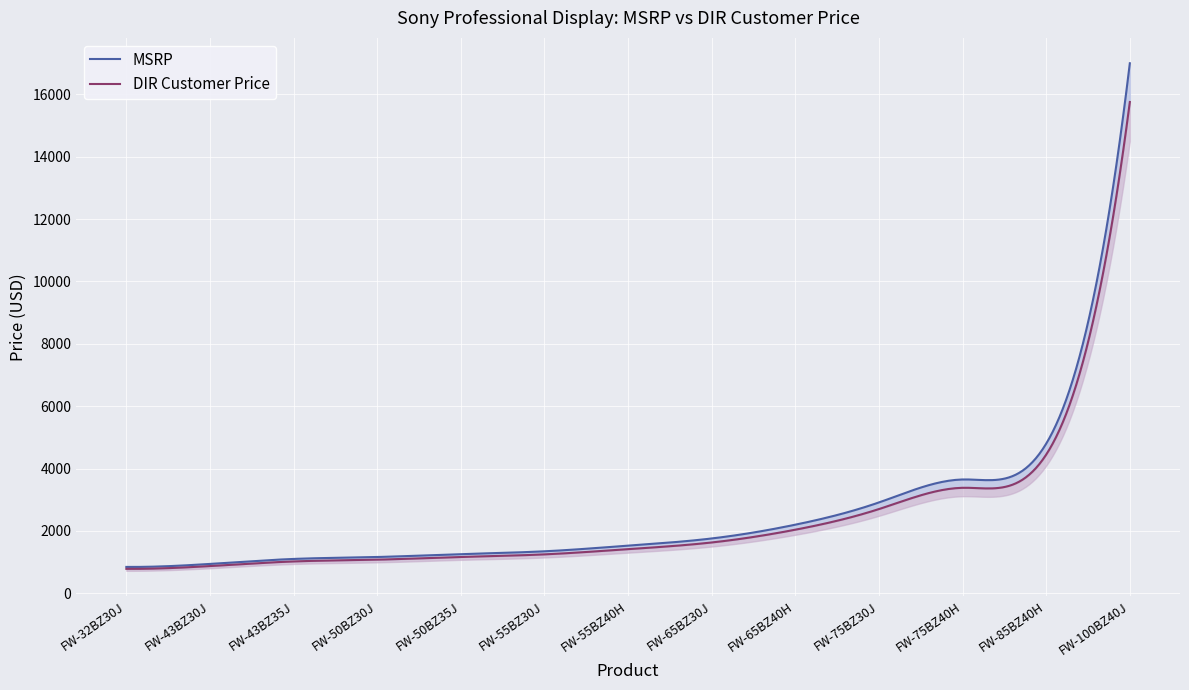

Reading left to right, what are all the values shown in this chart?

MSRP: 844.1	940.5	1100.4	1162.3	1255.5	1345.0	1526.0	1757.0	2199.0	2913.0	3649.0	4799.0	17000.0
DIR Customer Price: 782.4	871.7	1019.9	1077.3	1163.7	1246.7	1414.4	1628.6	2038.3	2700.1	3382.3	4448.2	15757.3